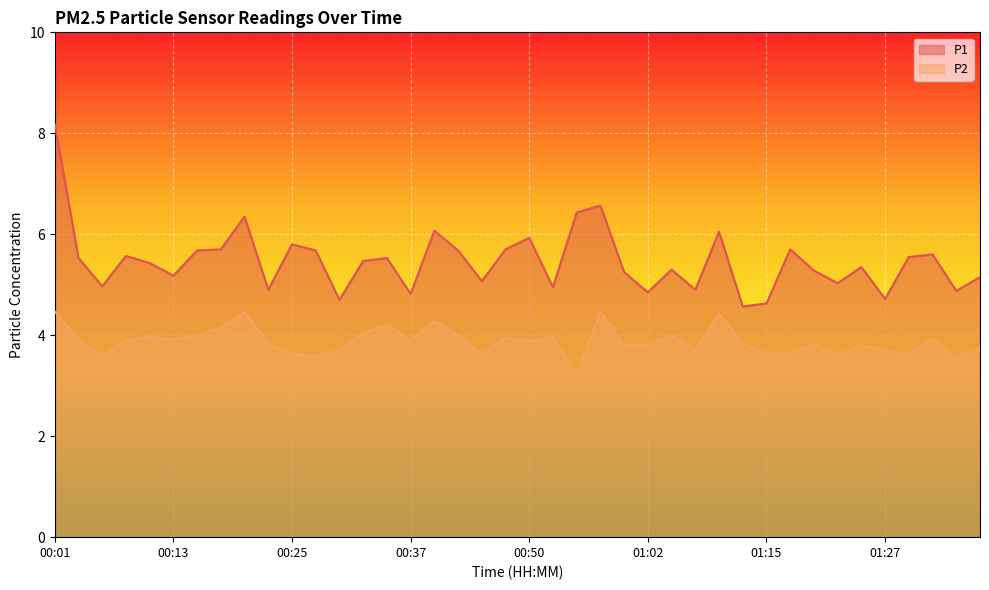

What is the sum of all P2 values?

155.2